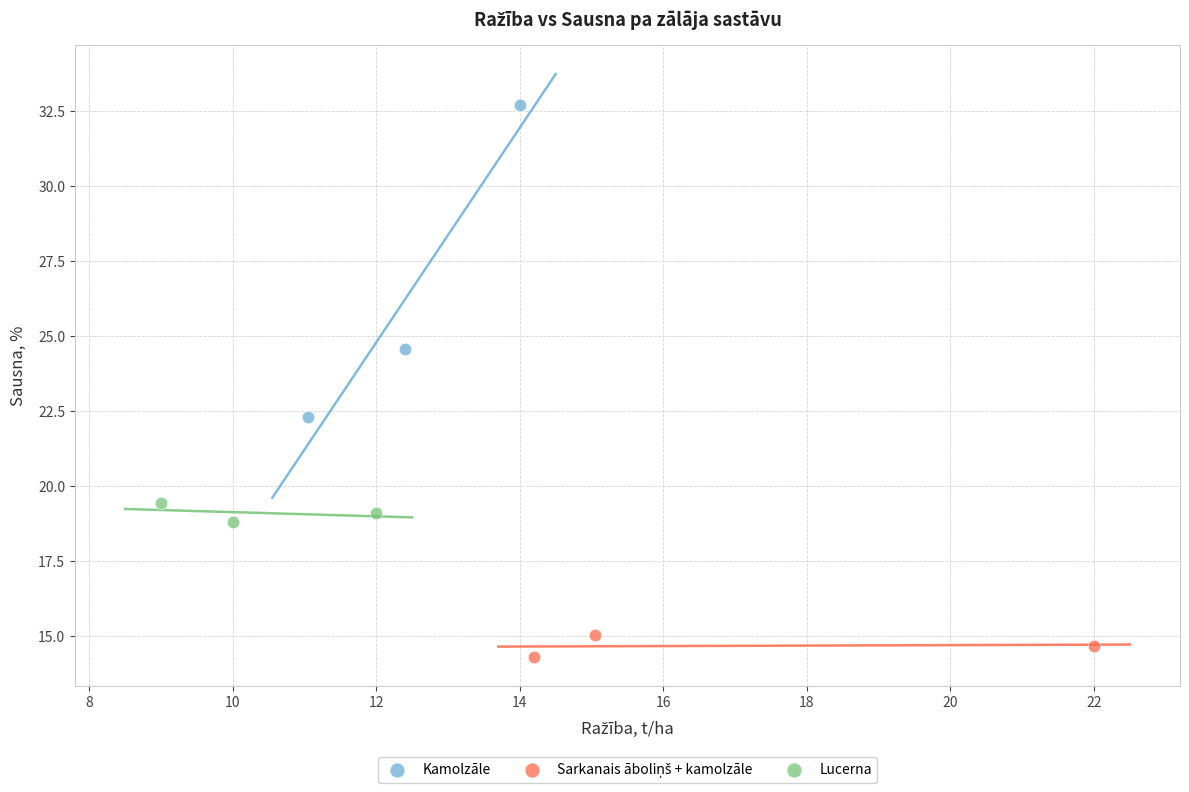

Which series has the widest spread of Y values?

Kamolzāle